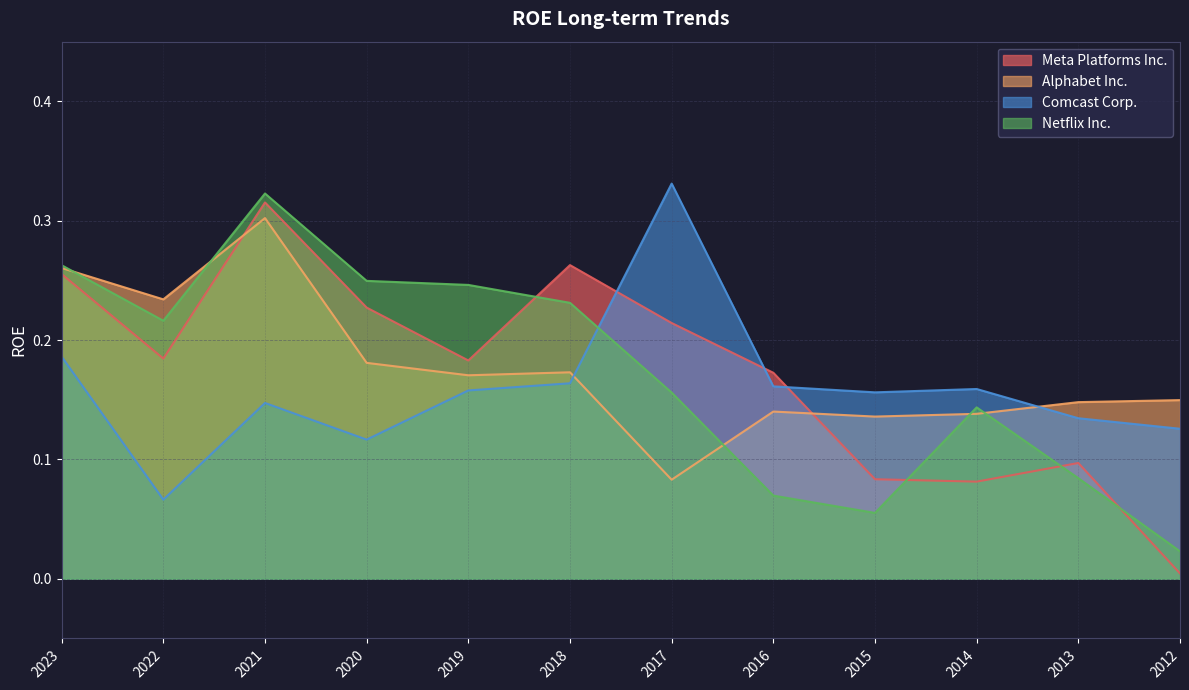

At which label is Netflix Inc. closest to 0?

2012